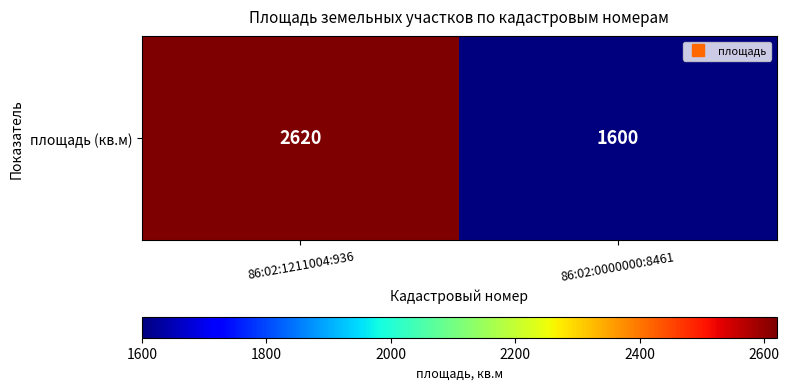

What is the average value?

2110